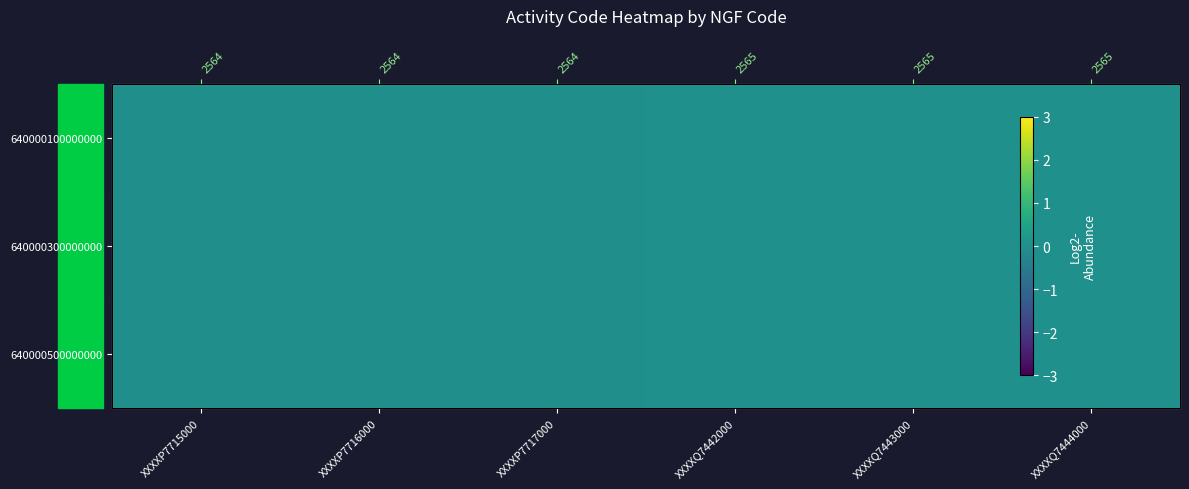

The 640000500000000 series shows -0.0 at XXXXP7717000. True or false?

True